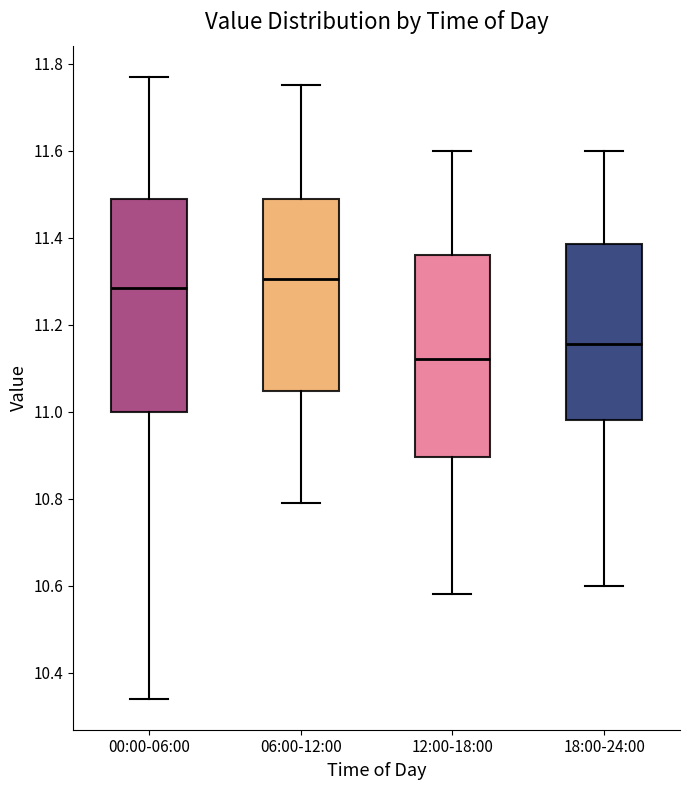

Reading left to right, read every box against the y-axis: the position of its median line, the range the box covers, and the ends of its whiskers. The values are not printed on the chart, so give them approximately, as read against the axis.

00:00-06:00: median 11.28, box 11.00 to 11.50, whiskers 10.34 to 11.78
06:00-12:00: median 11.30, box 11.04 to 11.50, whiskers 10.80 to 11.76
12:00-18:00: median 11.12, box 10.90 to 11.36, whiskers 10.58 to 11.60
18:00-24:00: median 11.16, box 10.98 to 11.38, whiskers 10.60 to 11.60